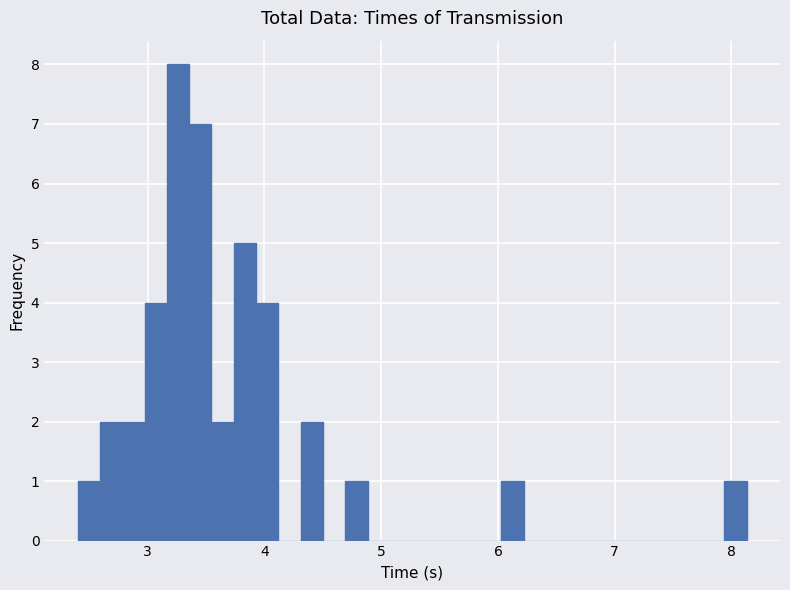

Read against the x-axis, roughly where is the centre of the tallest bar?

3.3